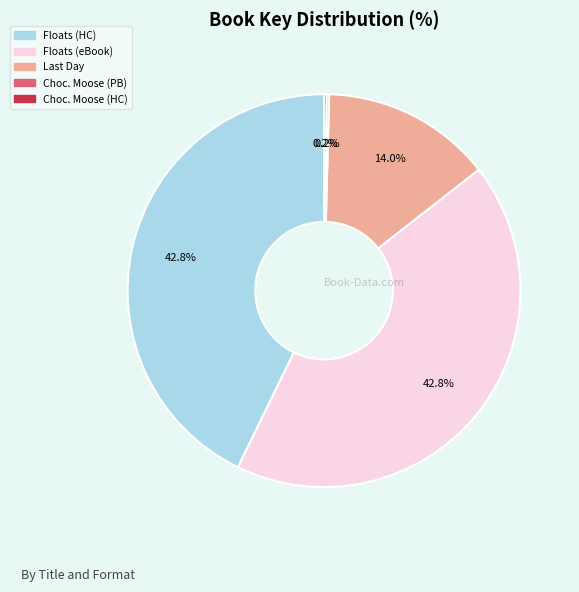

Does any single category account for the majority?

No